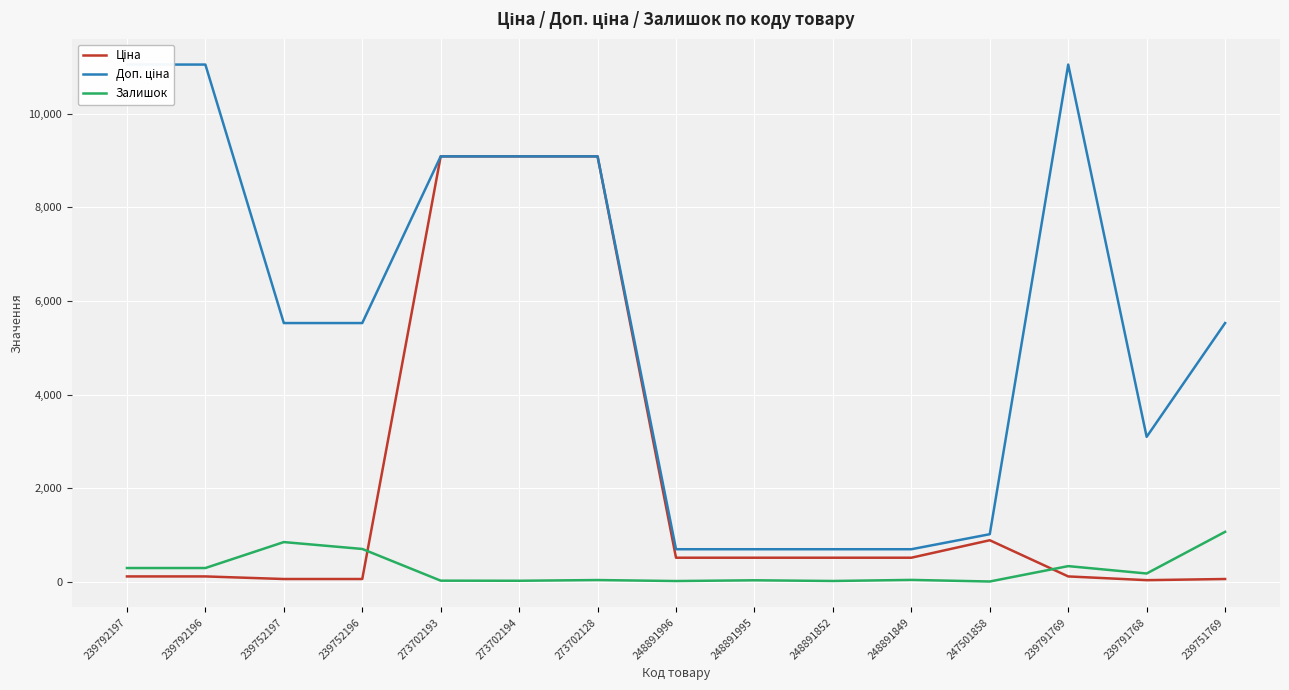

How many interior local valleys does the Залишок series have?

5